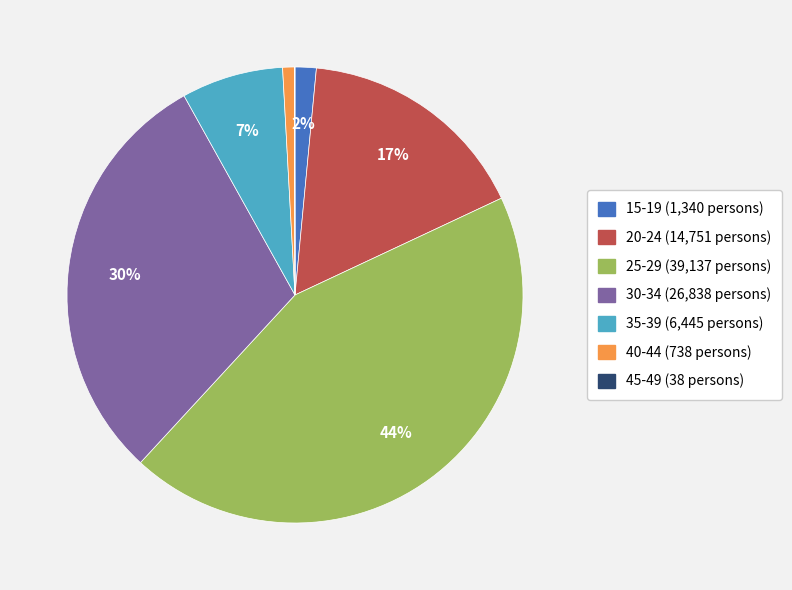

To the nearest percent, what is the average slice percentage?

14%